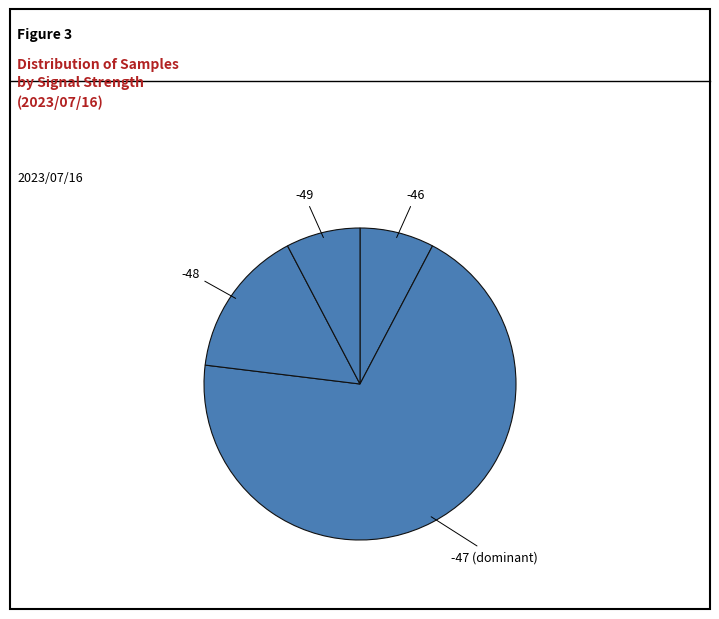

Does -47 represent more than half of the total?

Yes